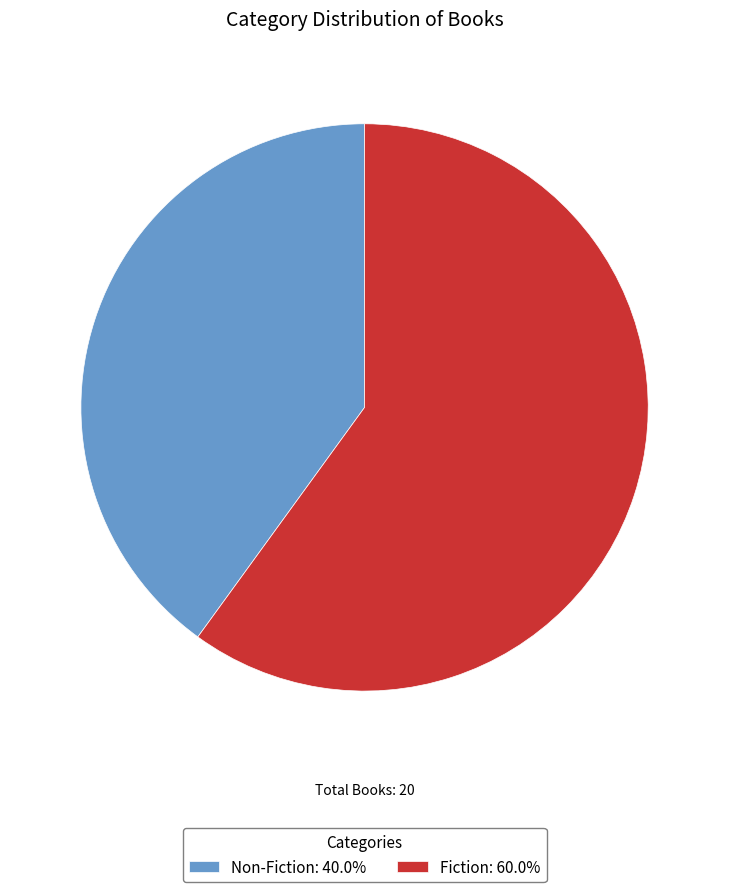

Between Fiction and Non-Fiction, which is larger?

Fiction